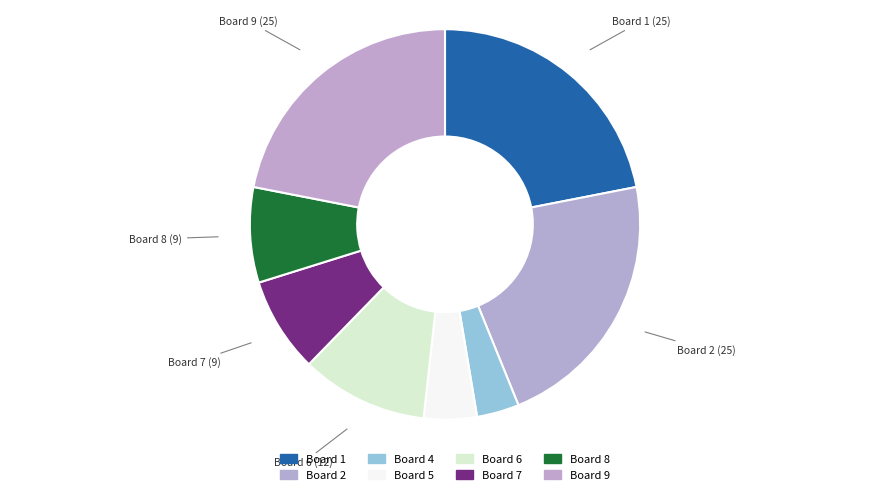

Count the number of slices in the pie.

8